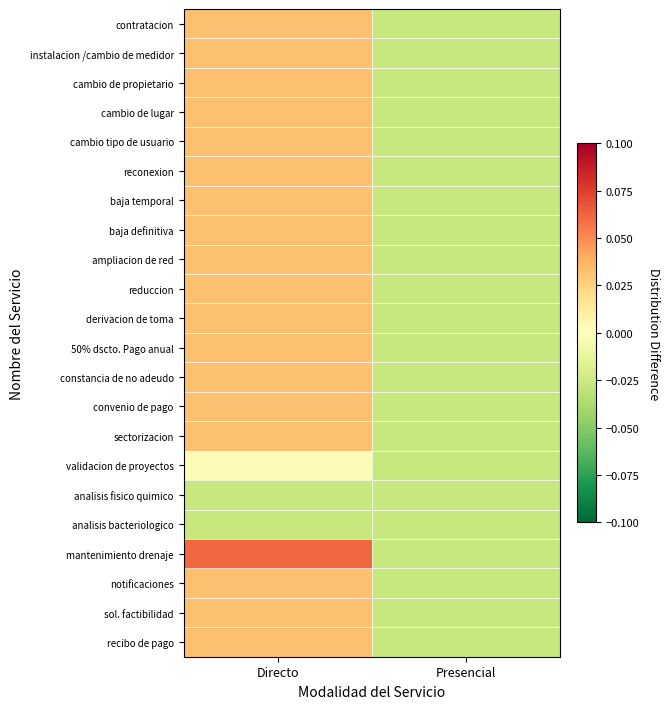

At which category is the sum across all series the highest?

Directo